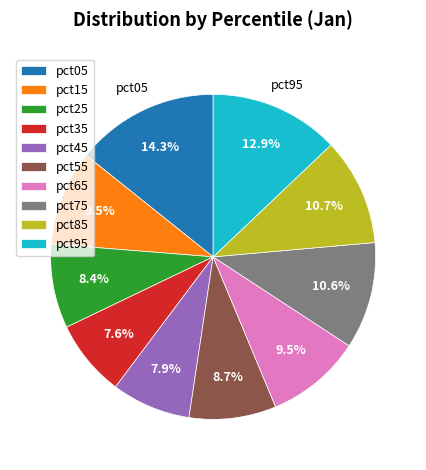

Between pct25 and pct95, which is larger?

pct95